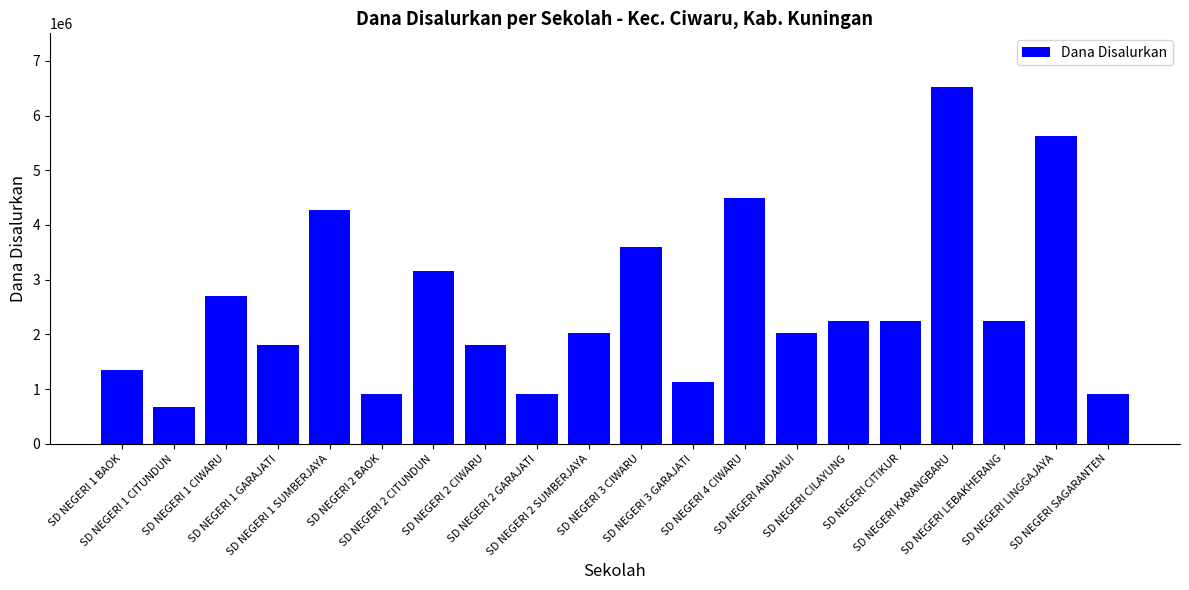

At which label does the data first exceed 2250000?

SD NEGERI 1 CIWARU